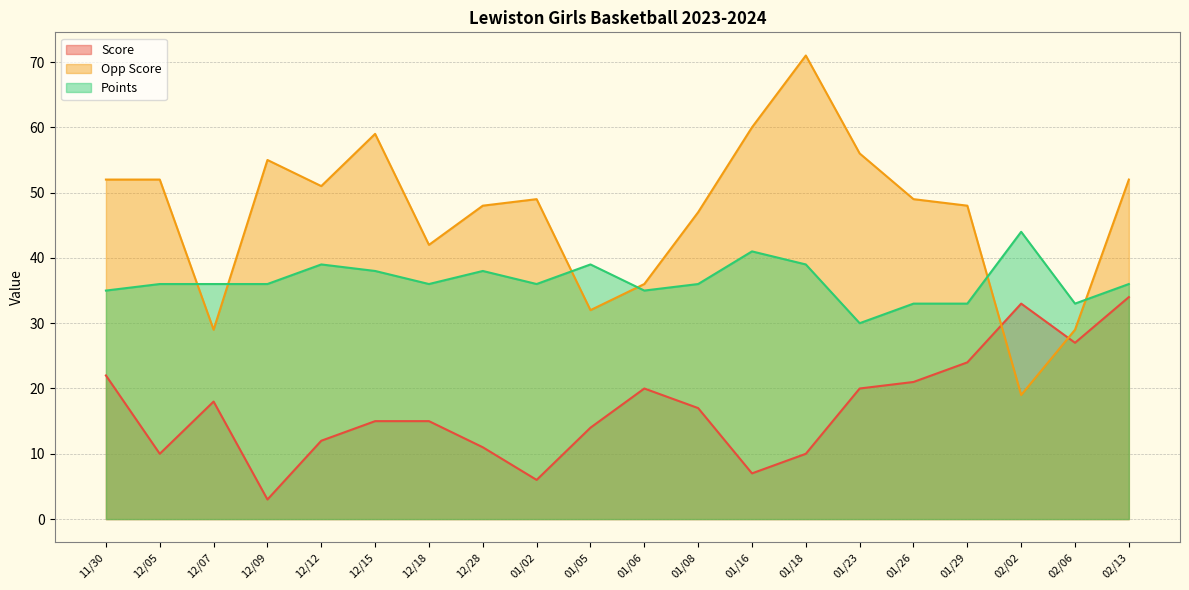

At which category does Points reach its first local peak?

12/12